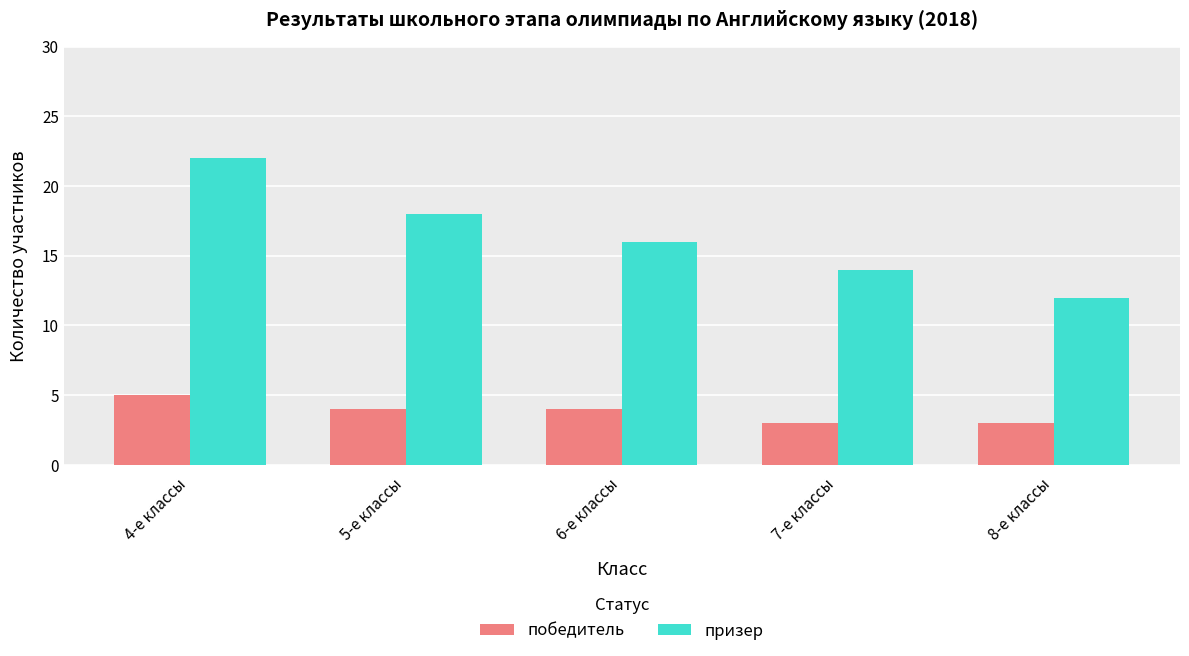

True or false: призер has a value of 12 at 8-е классы.

True